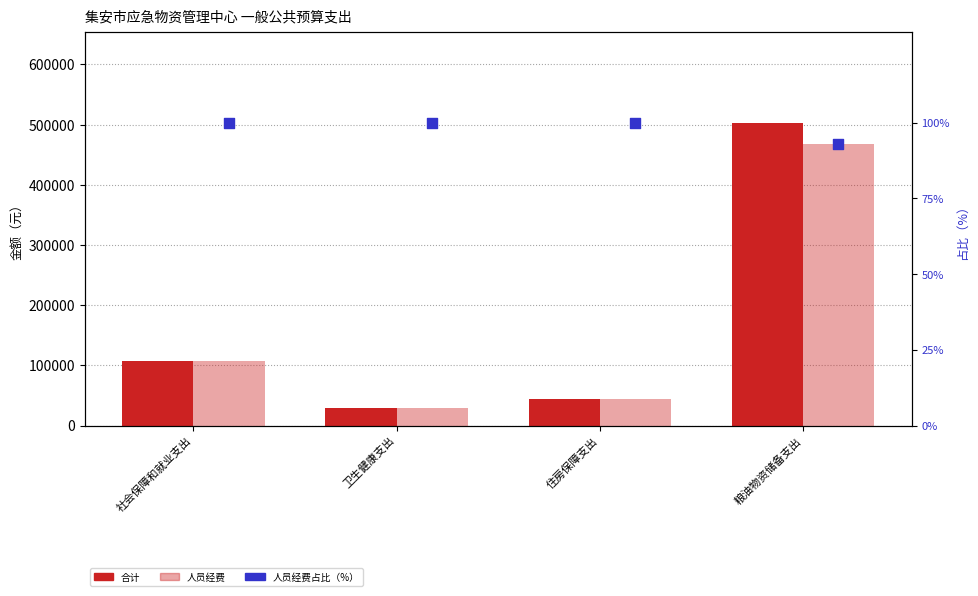

Which series contains the lowest Y value?

人员经费占比（%）